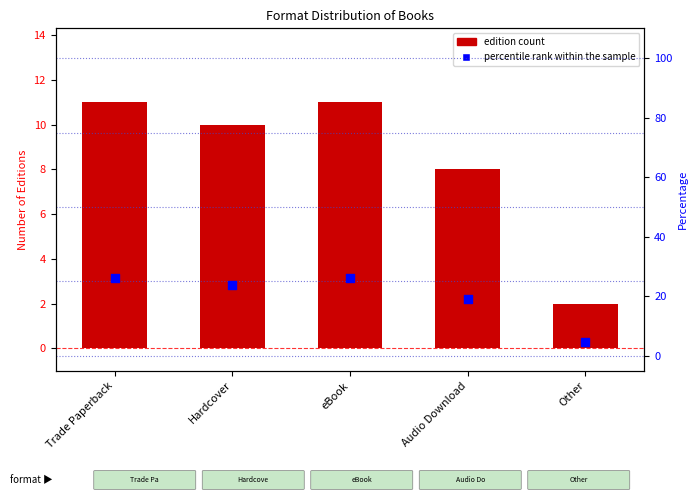

What is the total value across all series at eBook?

37.2